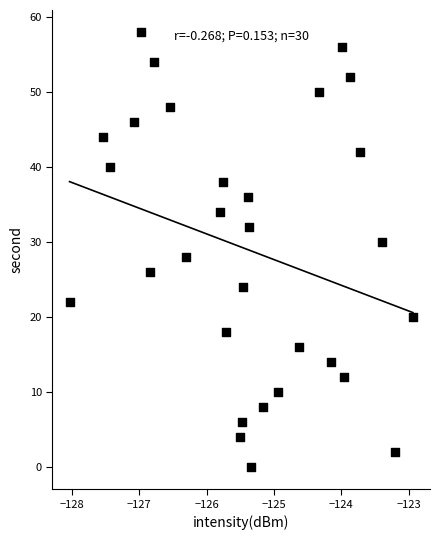

What is the range of Y values (max minus min)?

58